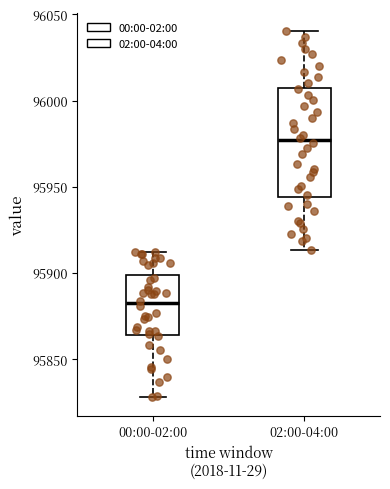

Reading left to right, transcribe this box plot: for each box, give where its median line is, the range the box spans, and where its two whiskers end, as read against the y-axis. The values are not printed on the chart, so give them approximately, as read against the axis.

00:00-02:00: median 95880, box 95865 to 95900, whiskers 95830 to 95910
02:00-04:00: median 95975, box 95945 to 96010, whiskers 95915 to 96040